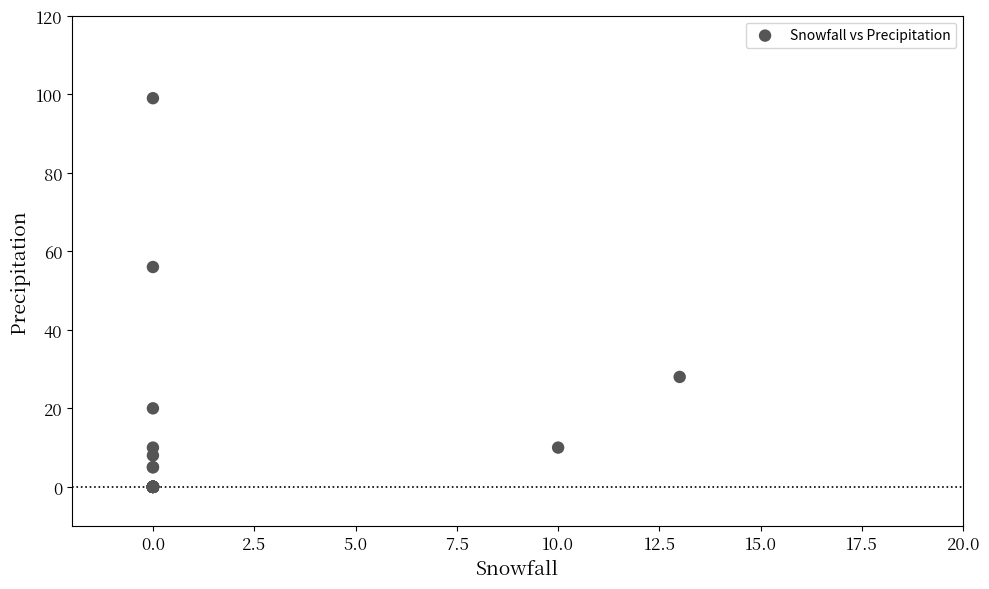

What Y value in the scatter plot is closest to 49?

56